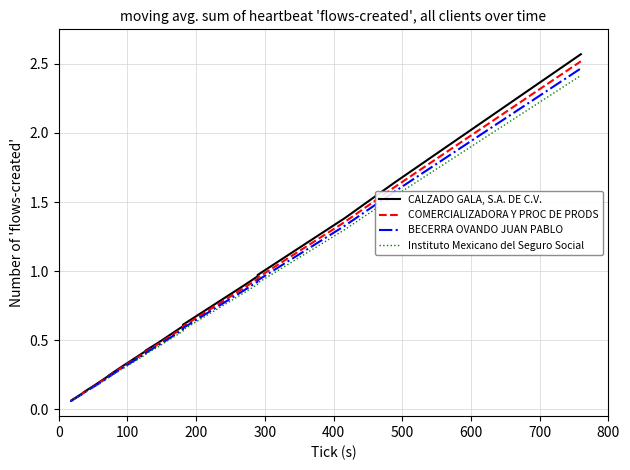

The value of Instituto Mexicano del Seguro Social at 25 is 0.3. True or false?

False